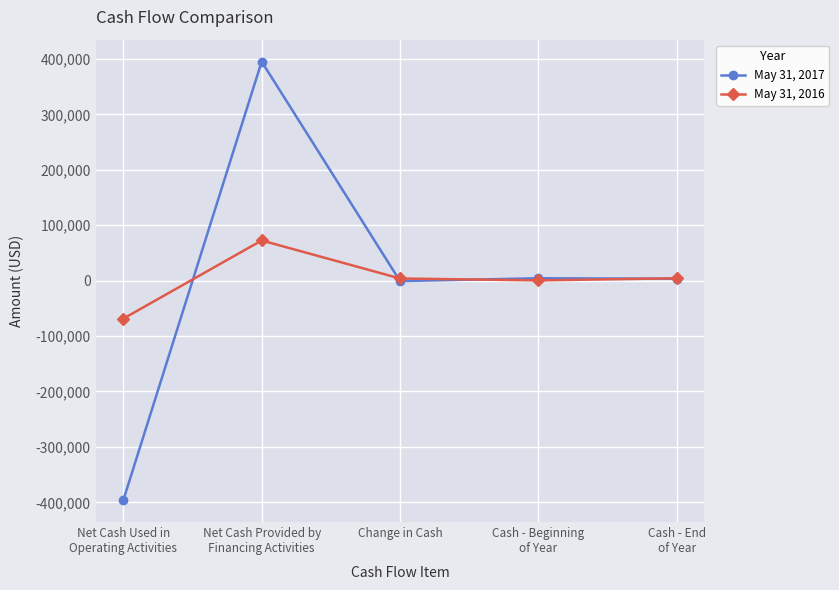

How many lines are shown in the chart?

2